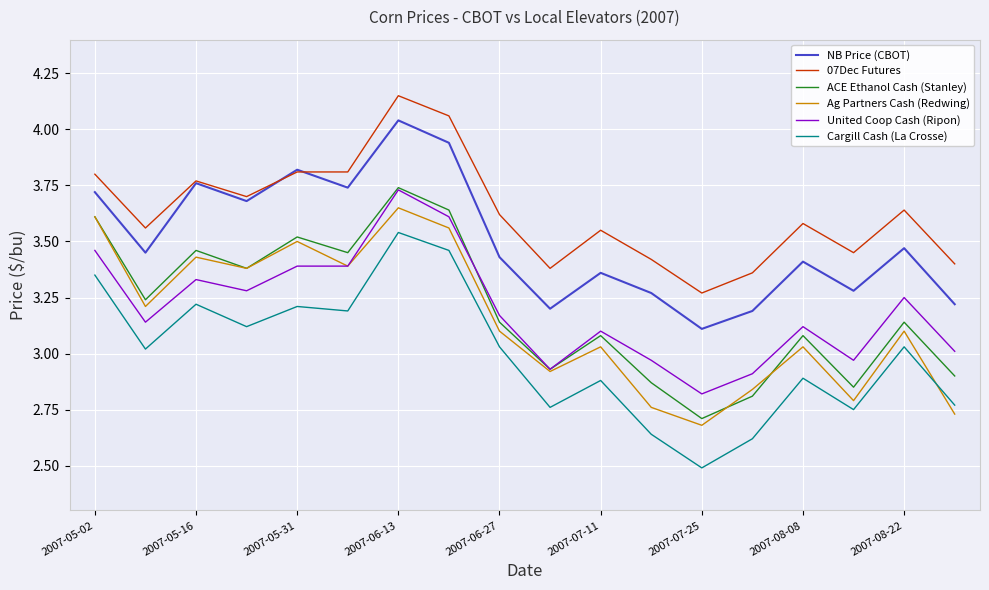

Which series has the largest total across all categories?

07Dec Futures